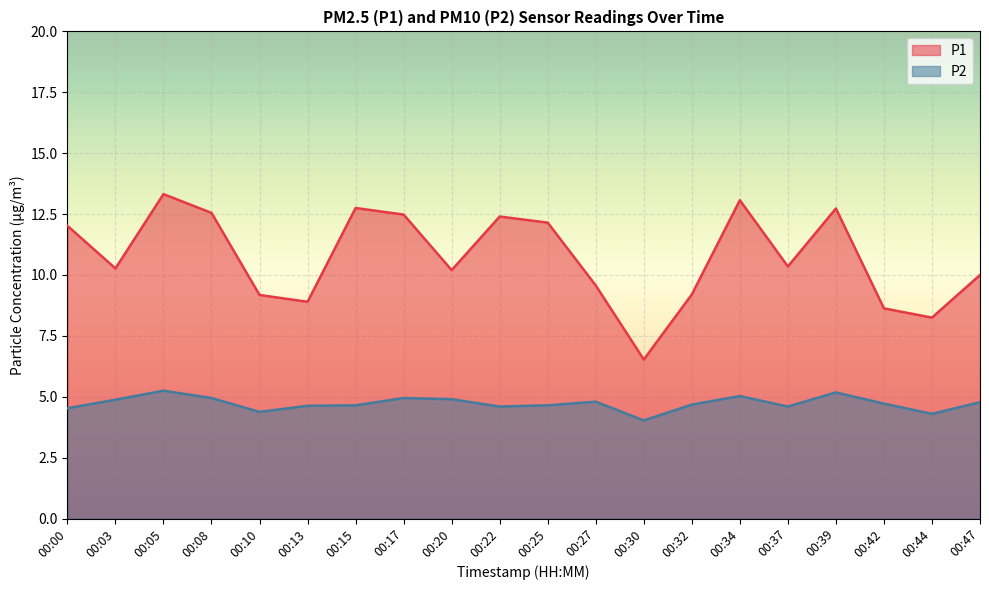

Reading left to right, transcribe all the data shown in this chart.

P1: 00:00=12.0	00:03=10.3	00:05=13.3	00:08=12.6	00:10=9.2	00:13=8.9	00:15=12.8	00:17=12.5	00:20=10.2	00:22=12.4	00:25=12.2	00:27=9.6	00:30=6.5	00:32=9.2	00:34=13.1	00:37=10.3	00:39=12.7	00:42=8.6	00:44=8.2	00:47=10.0
P2: 00:00=4.5	00:03=4.9	00:05=5.2	00:08=5.0	00:10=4.4	00:13=4.6	00:15=4.7	00:17=5.0	00:20=4.9	00:22=4.6	00:25=4.7	00:27=4.8	00:30=4.0	00:32=4.7	00:34=5.0	00:37=4.6	00:39=5.2	00:42=4.7	00:44=4.3	00:47=4.8